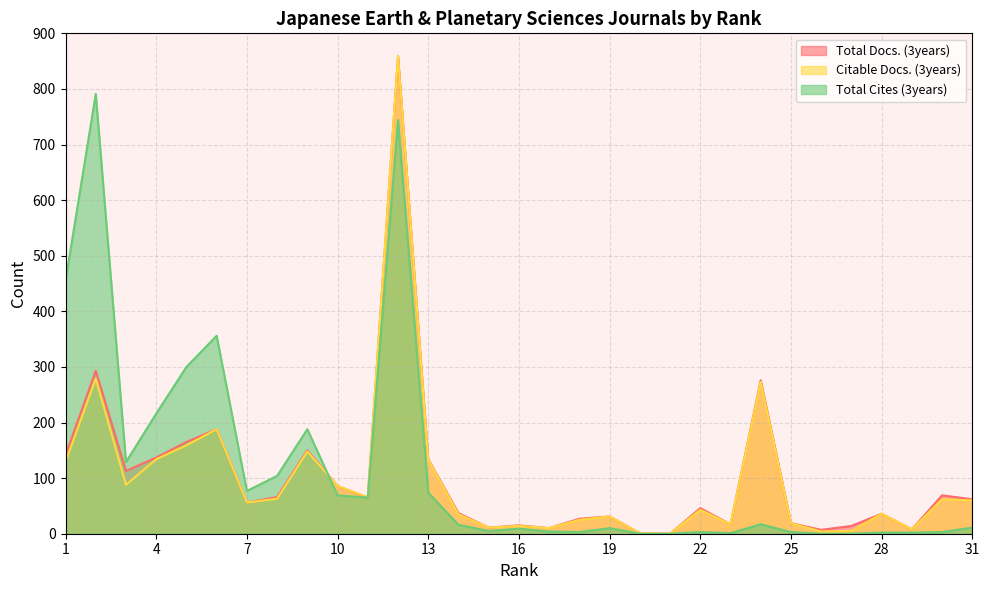

Which label corresponds to the largest value in the chart?

12